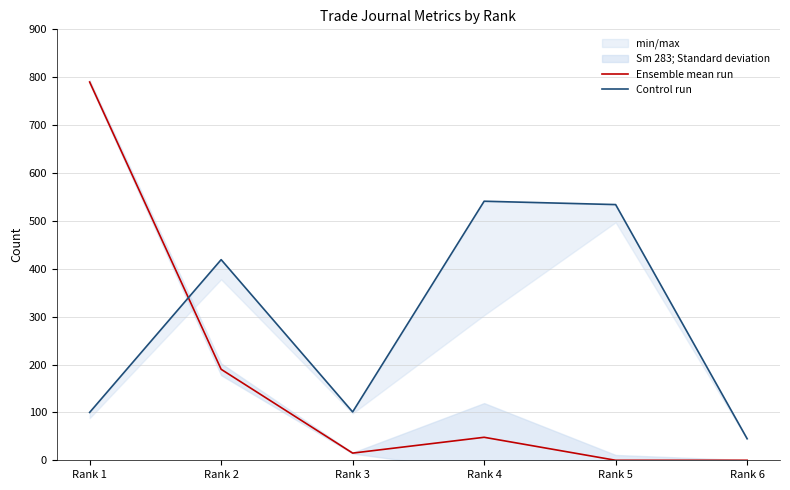

How many interior local peaks does the Ensemble mean run series have?

1